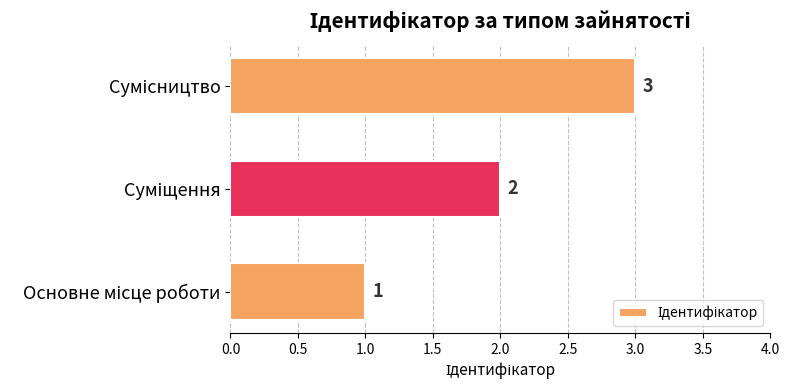

Count the values in the range 1 to 3.

3